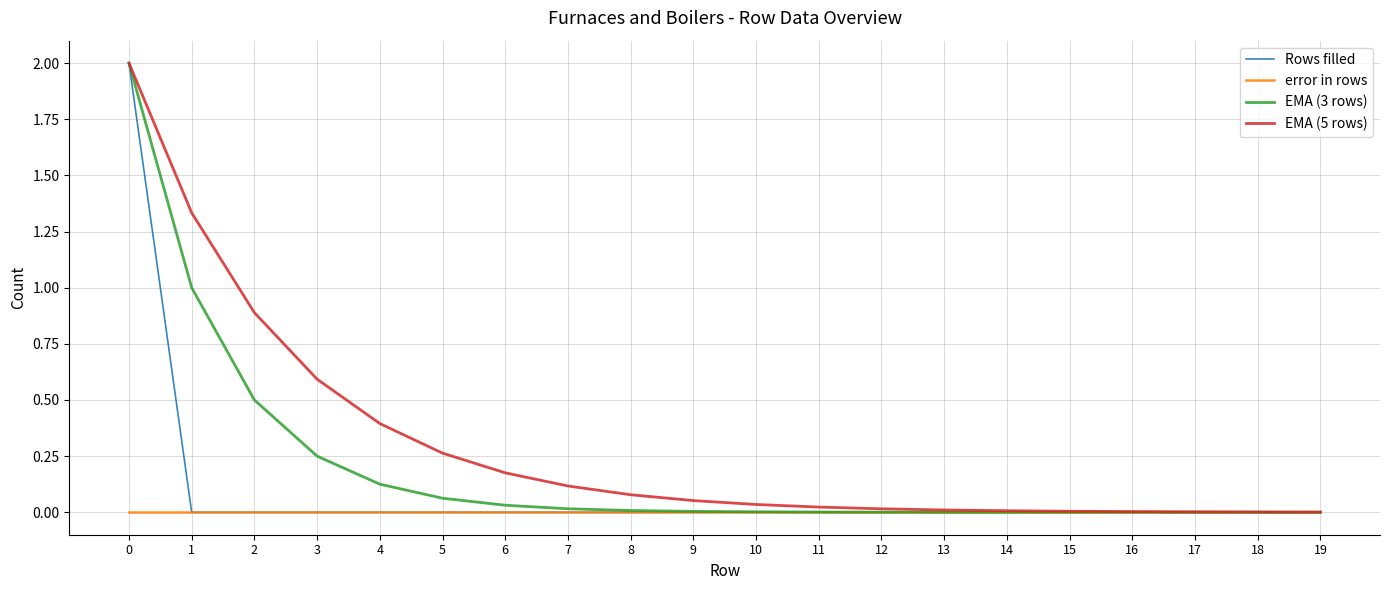

Rank the series by their average value, from lowest to highest.

error in rows, Rows filled, EMA (3 rows), EMA (5 rows)